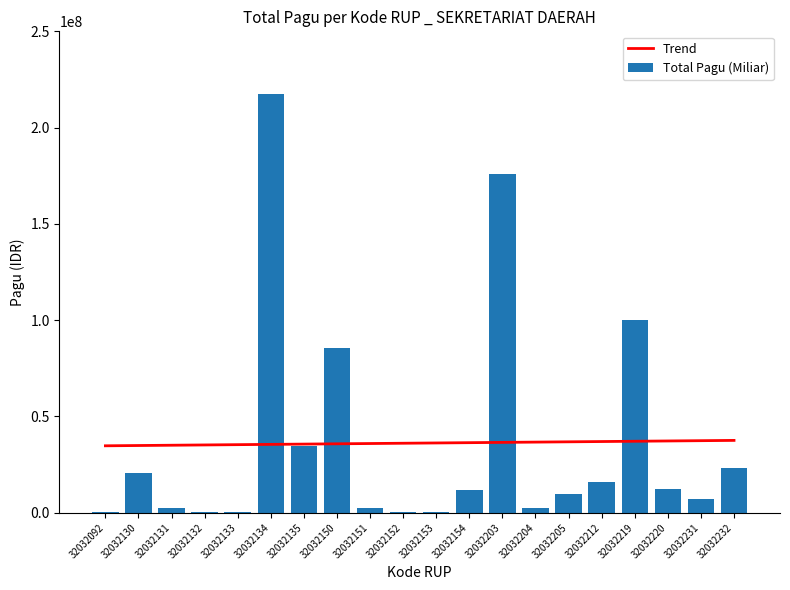

What is the value of the Total Pagu (Miliar) bar at the 20th from the left?

23100000.0